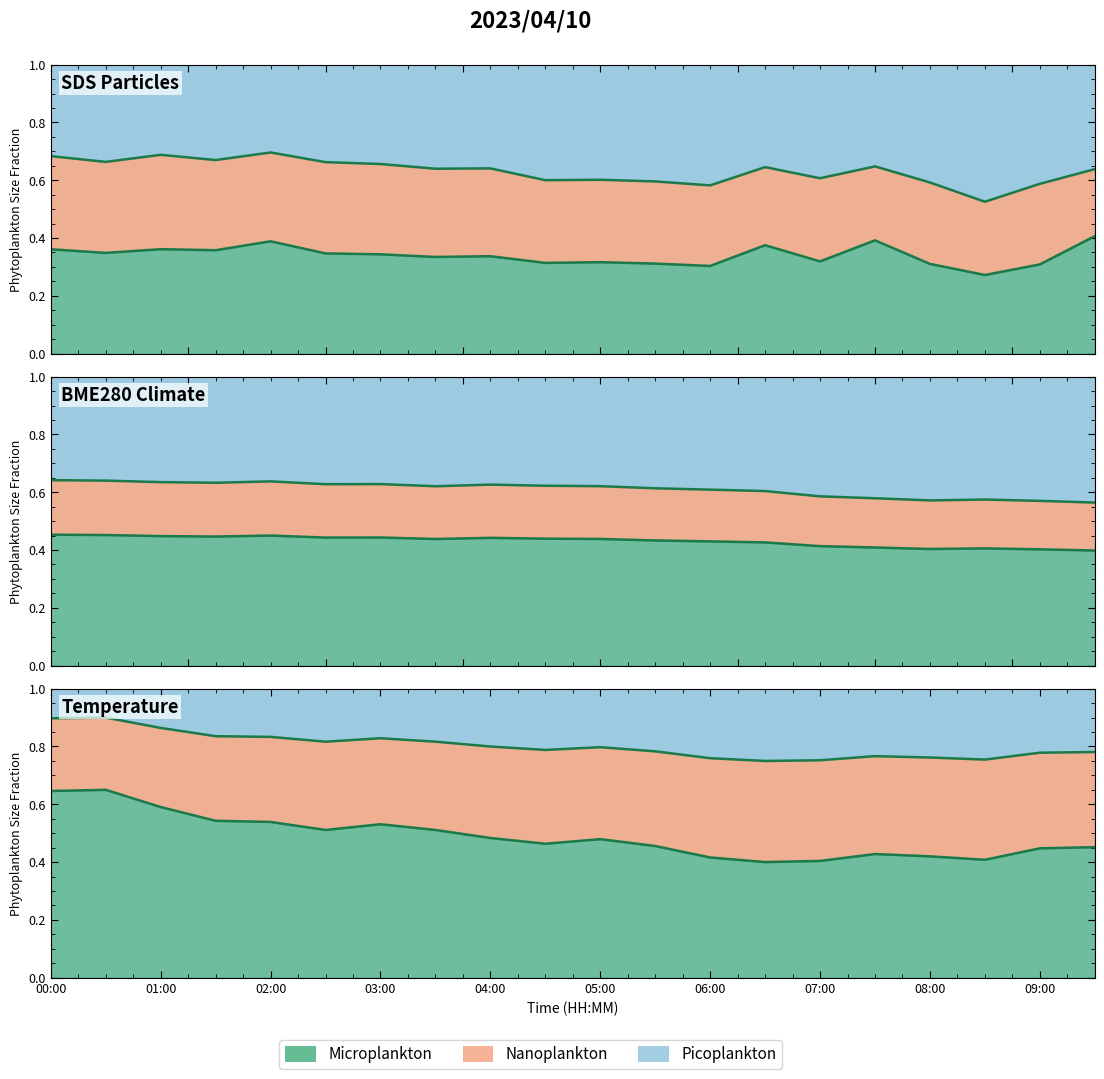

Where is the first local minimum for BME280_temperature?

5